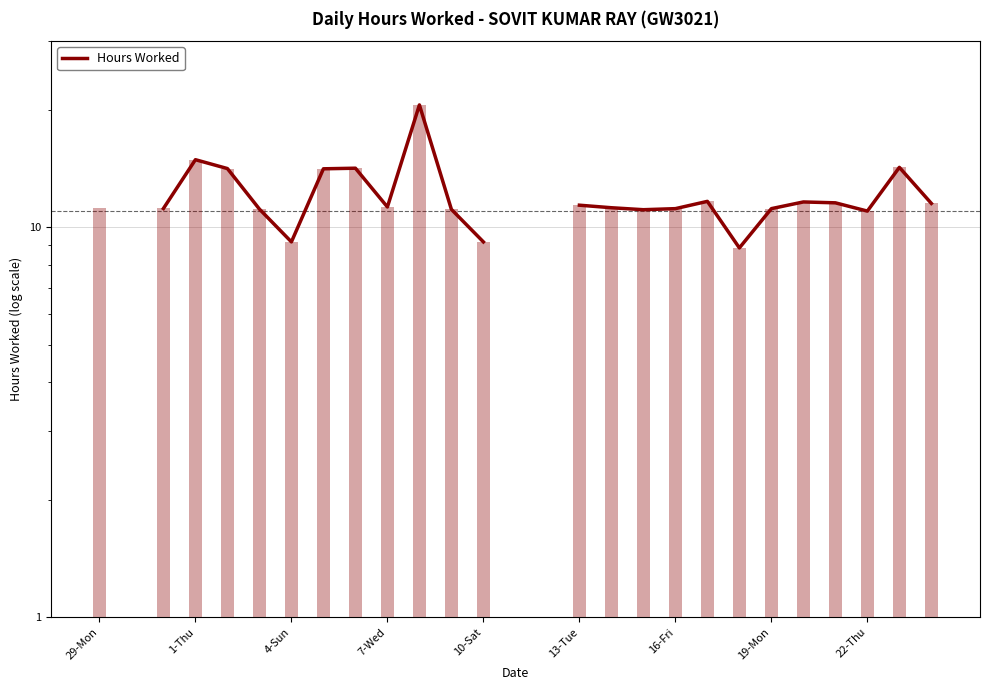

How many data points are less than 11?

3